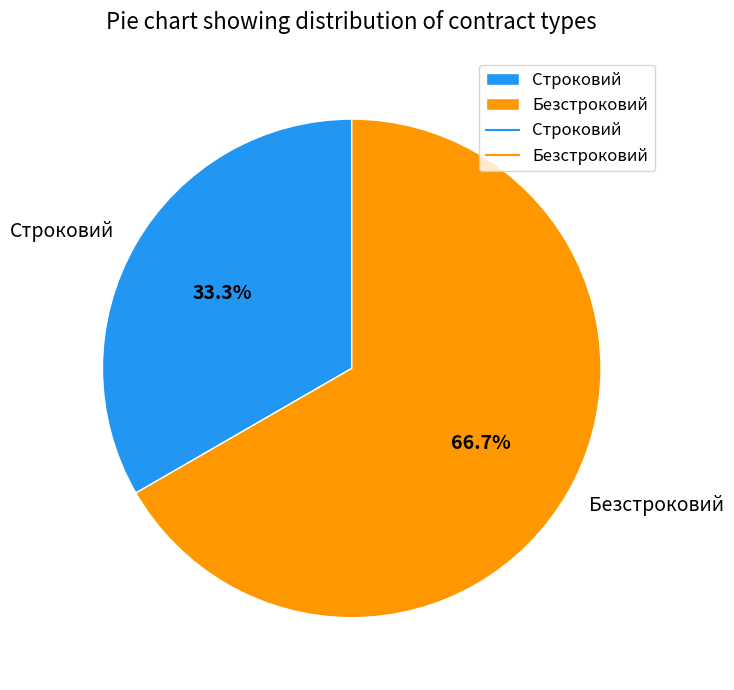

To the nearest percent, what is the difference between the largest and smallest slice percentages?

33%